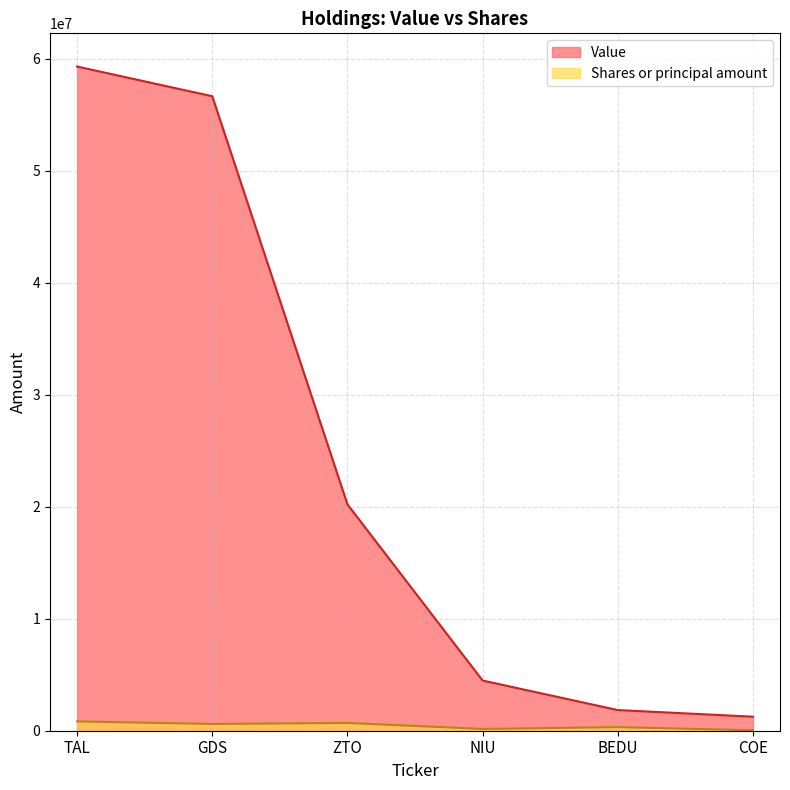

Reading left to right, transcribe all the data shown in this chart.

Value: 59284000	56634000	20205000	4478000	1844000	1252000
Shares or principal amount: 829033	604809	692916	159649	320189	46180